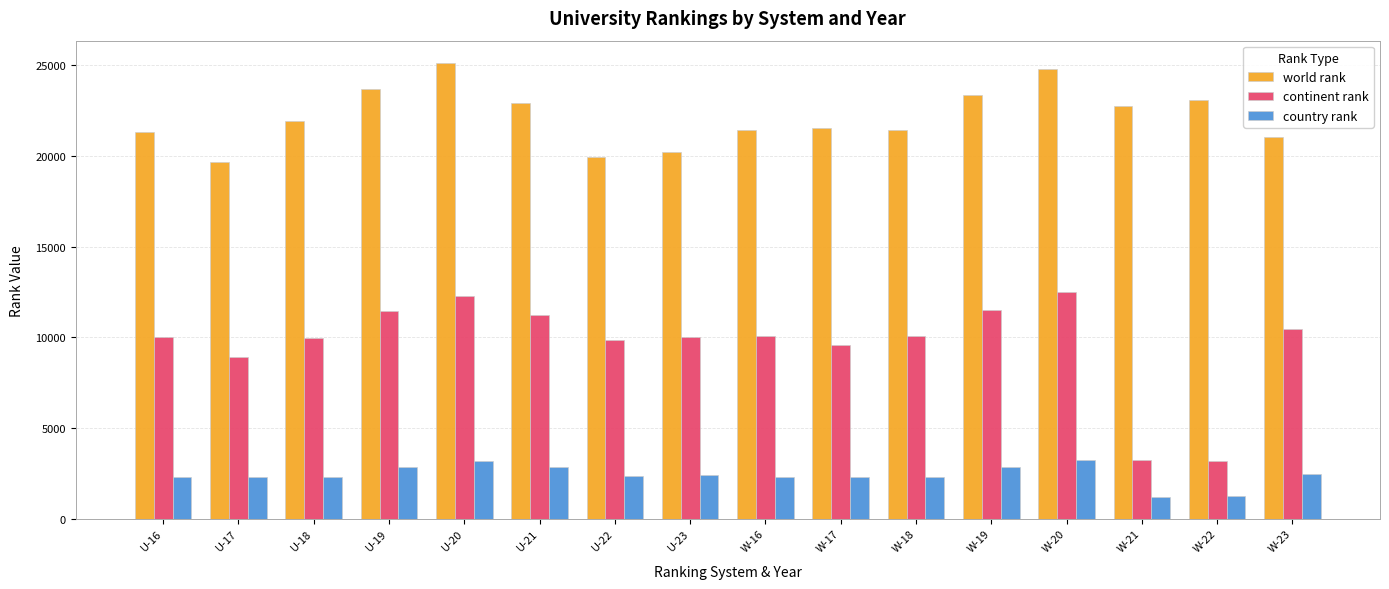

List the series in order of their peak value, highest first.

world rank, continent rank, country rank